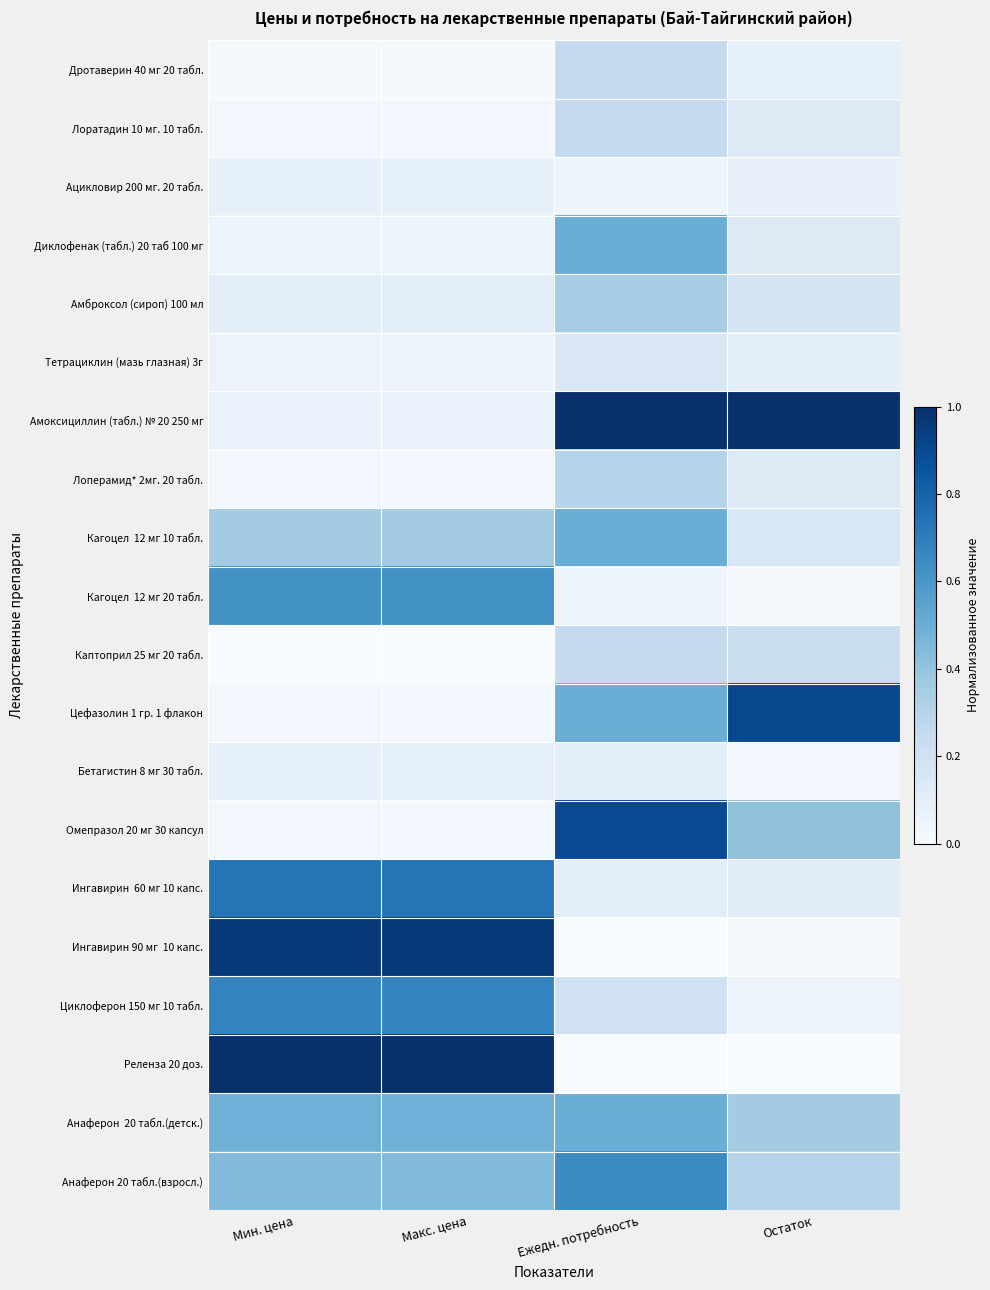

What is the maximum value shown in the chart?

1.0